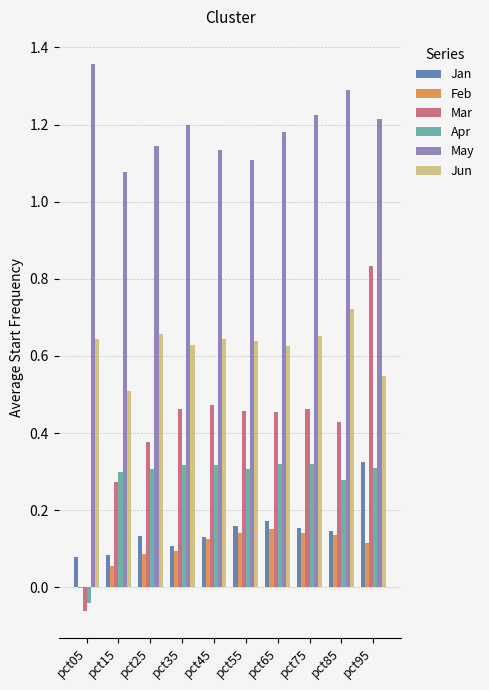

How many May values are between 1 and 2?

10